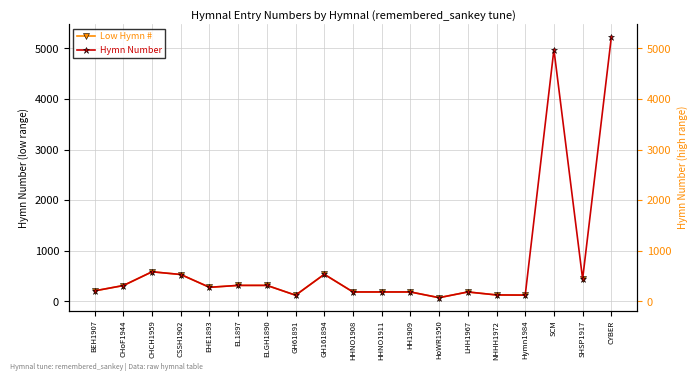

Rank the series at GH161894 from lowest to highest value.

Low Hymn #, Hymn Number